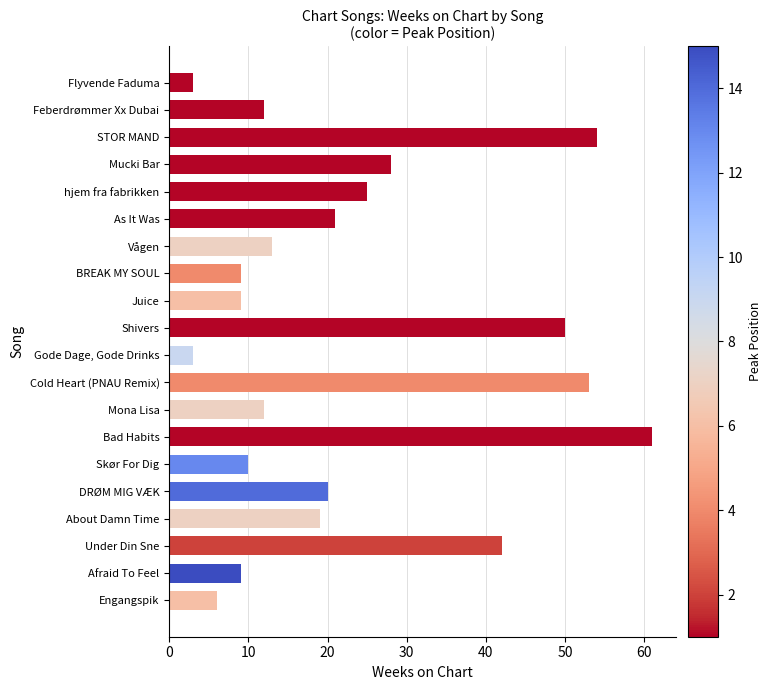

Reading bottom to top, extract all data points from this chart.

Engangspik=6	Afraid To Feel=9	Under Din Sne=42	About Damn Time=19	DRØM MIG VÆK=20	Skør For Dig=10	Bad Habits=61	Mona Lisa=12	Cold Heart (PNAU Remix)=53	Gode Dage, Gode Drinks=3	Shivers=50	Juice=9	BREAK MY SOUL=9	Vågen=13	As It Was=21	hjem fra fabrikken=25	Mucki Bar=28	STOR MAND=54	Feberdrømmer Xx Dubai=12	Flyvende Faduma=3